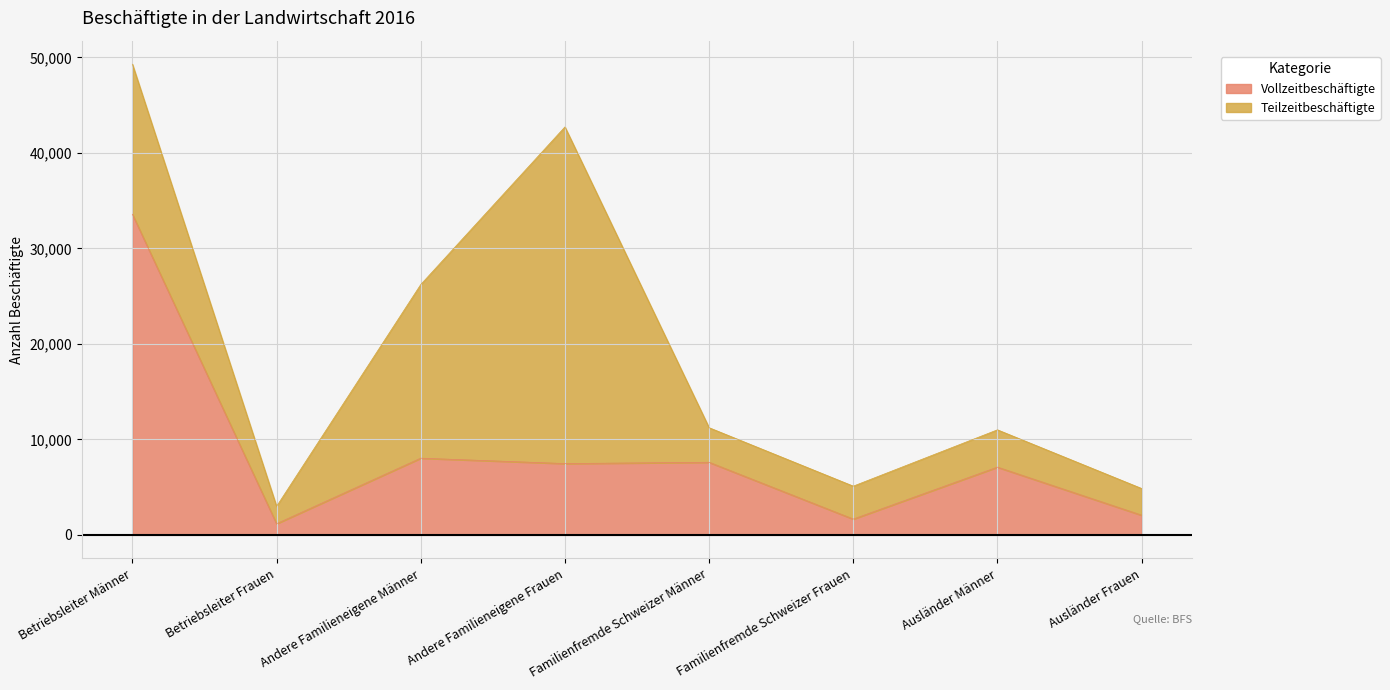

What is the smallest value displayed?

1163